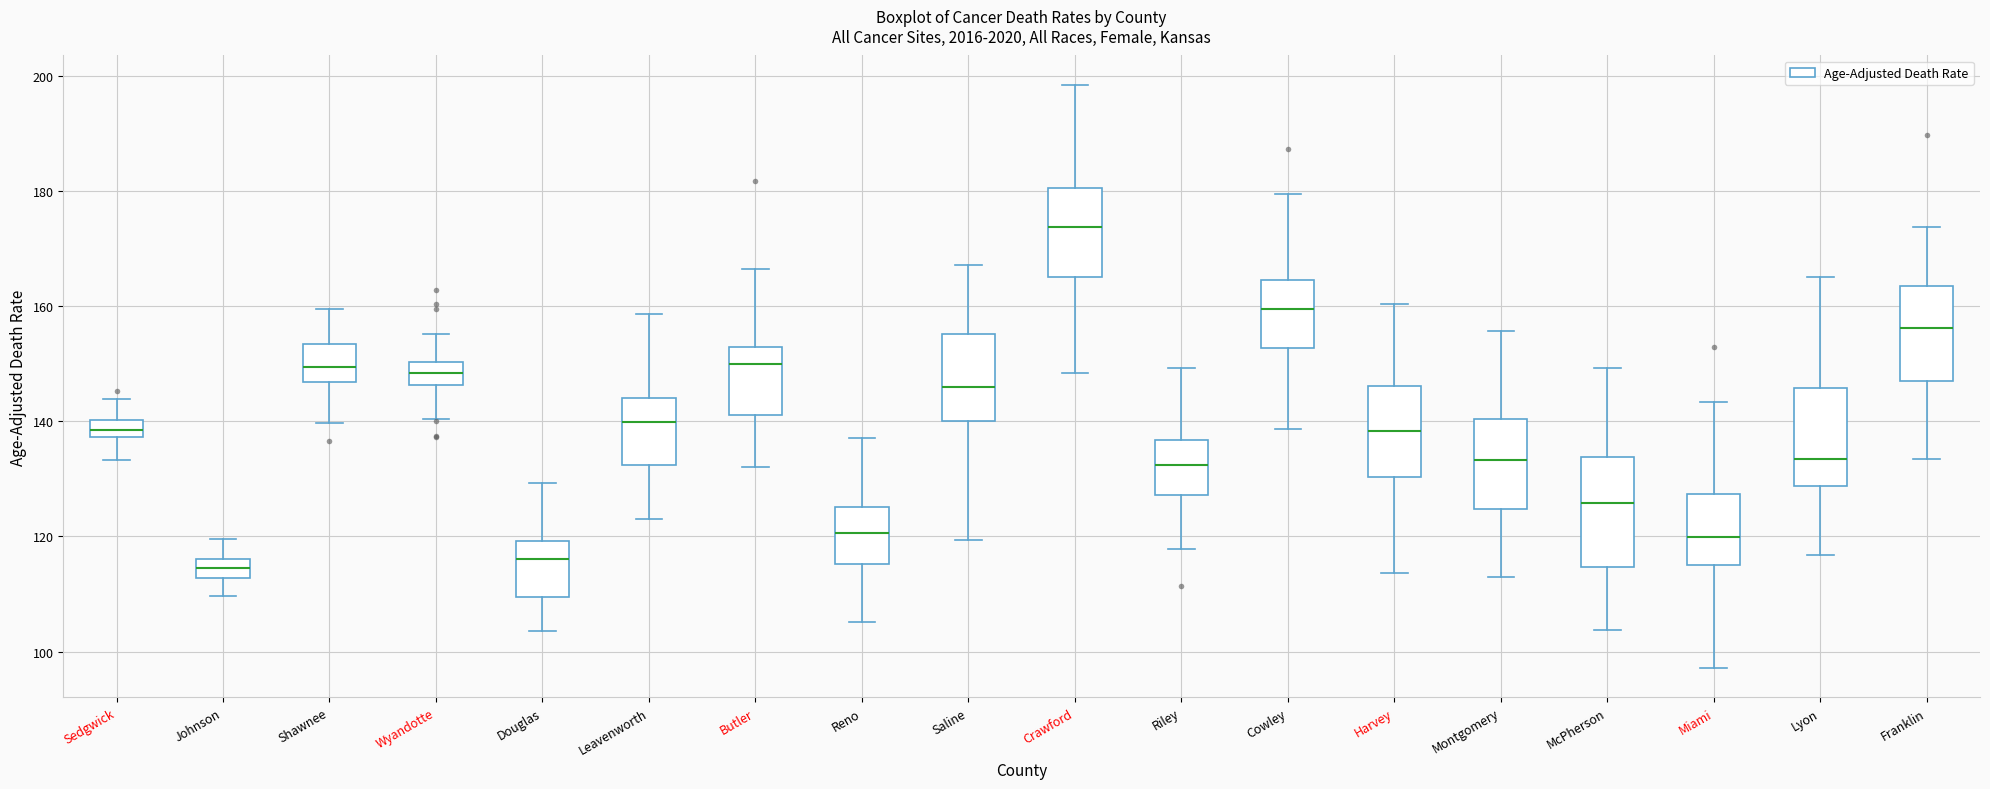

Where does the lower whisker of the box for Douglas end on the y-axis? The values are not printed on the chart, so give them approximately, as read against the axis.

104